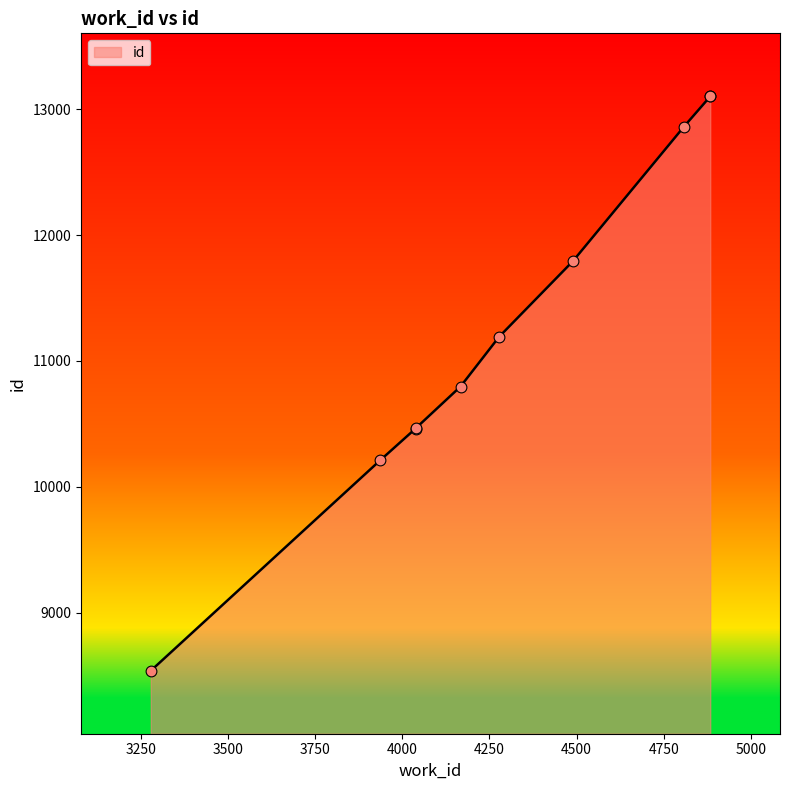

What is the change in value from 3279 to 4883?

+4561